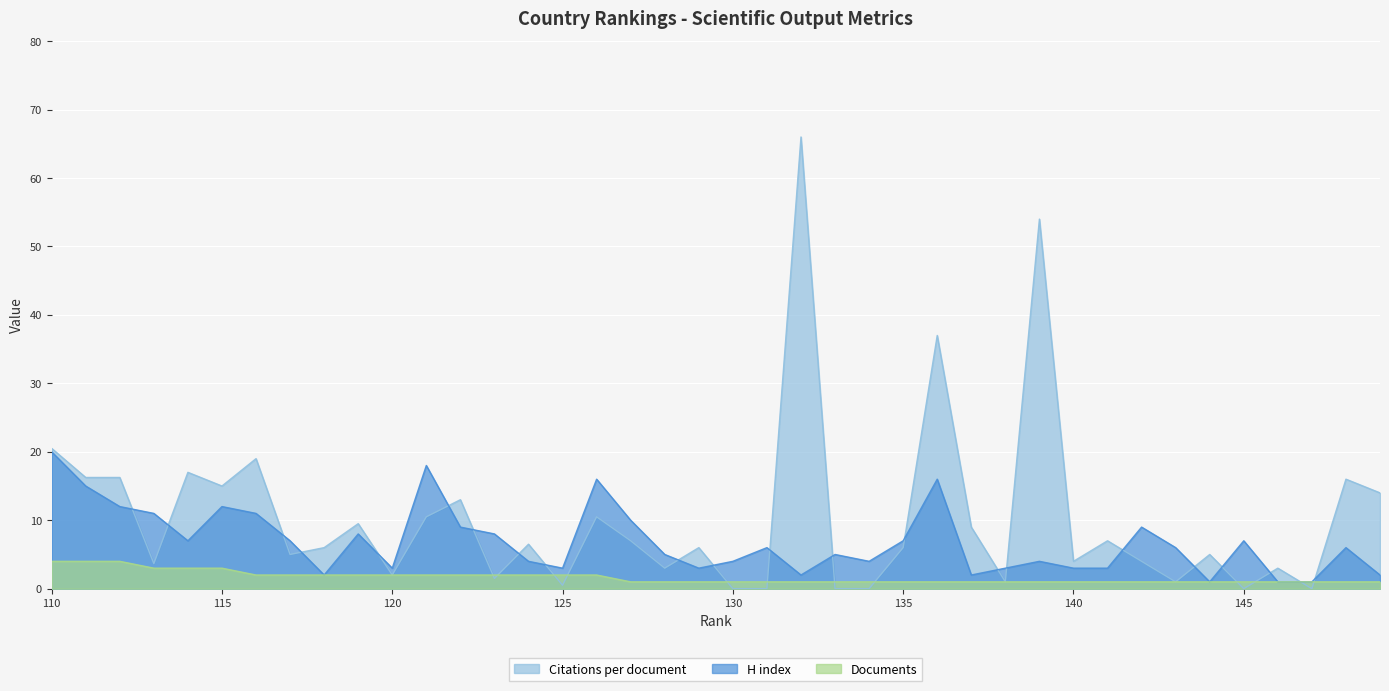

What are all the series names shown in the legend?

Citations per document, H index, Documents